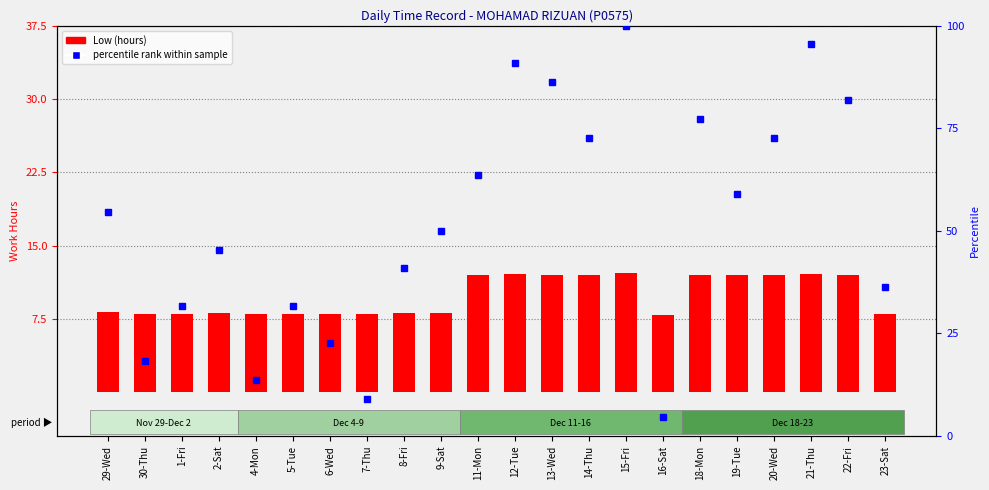

What position from the left is 22-Fri?

21